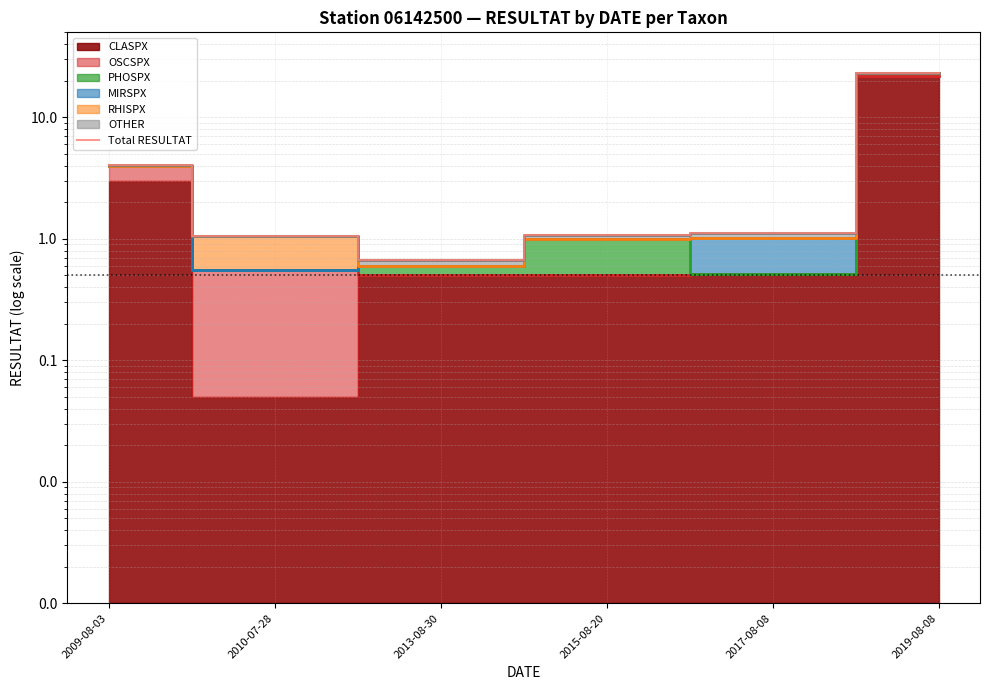

Does the chart have visible grid lines?

Yes